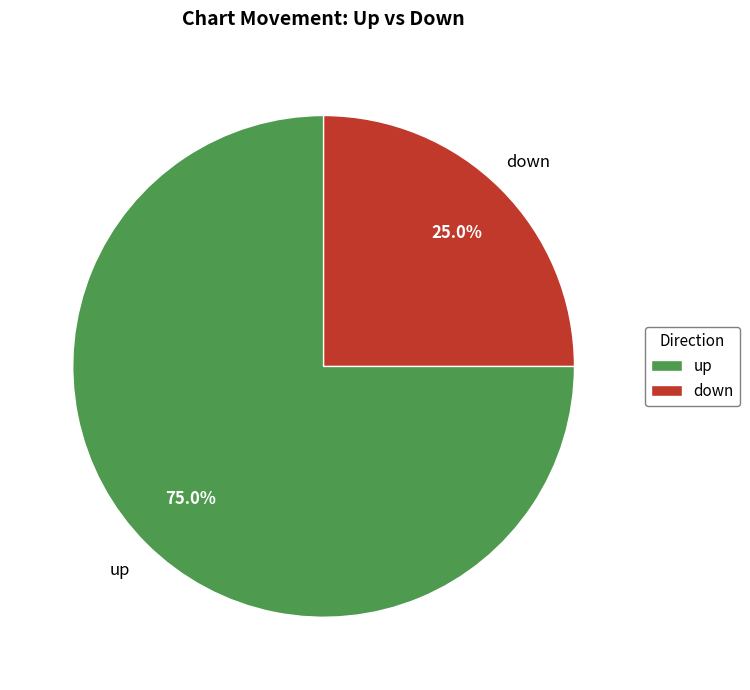

To the nearest percent, what is the combined percentage of down and up?

100%